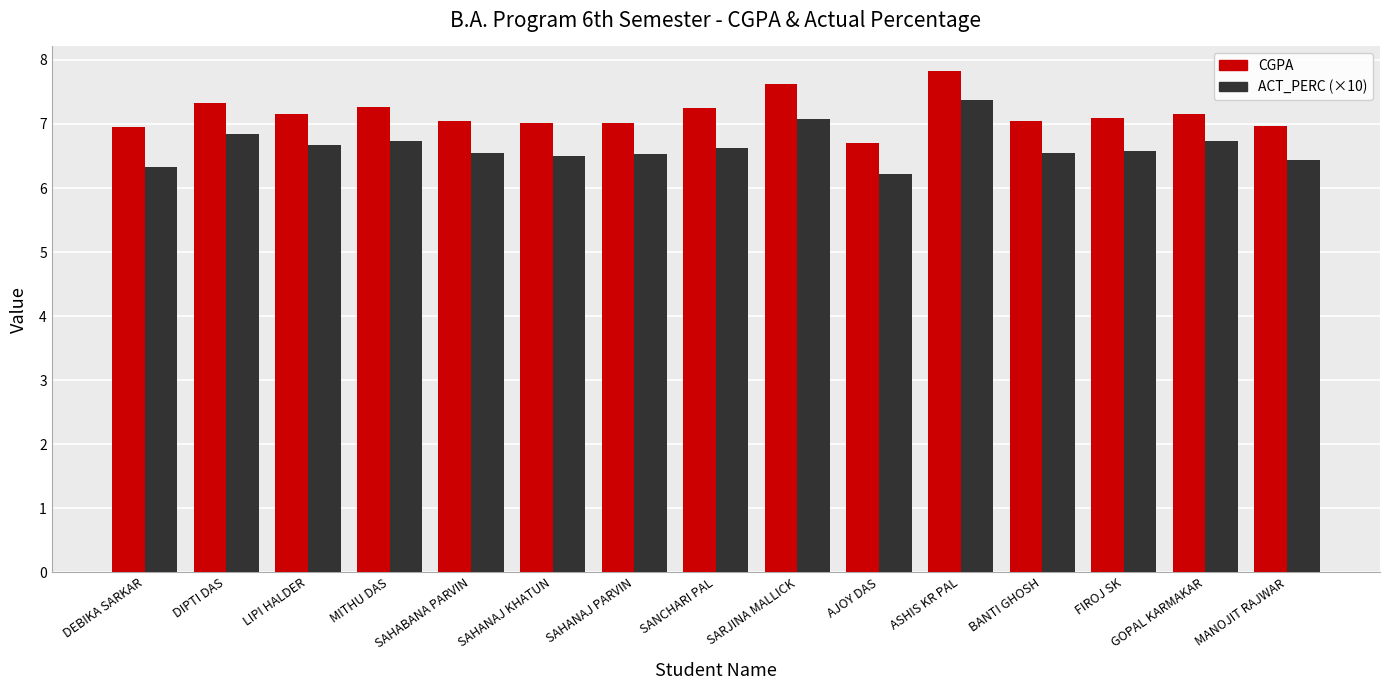

List the series in order of their overall mean, highest first.

CGPA, ACT_PERC (×10)